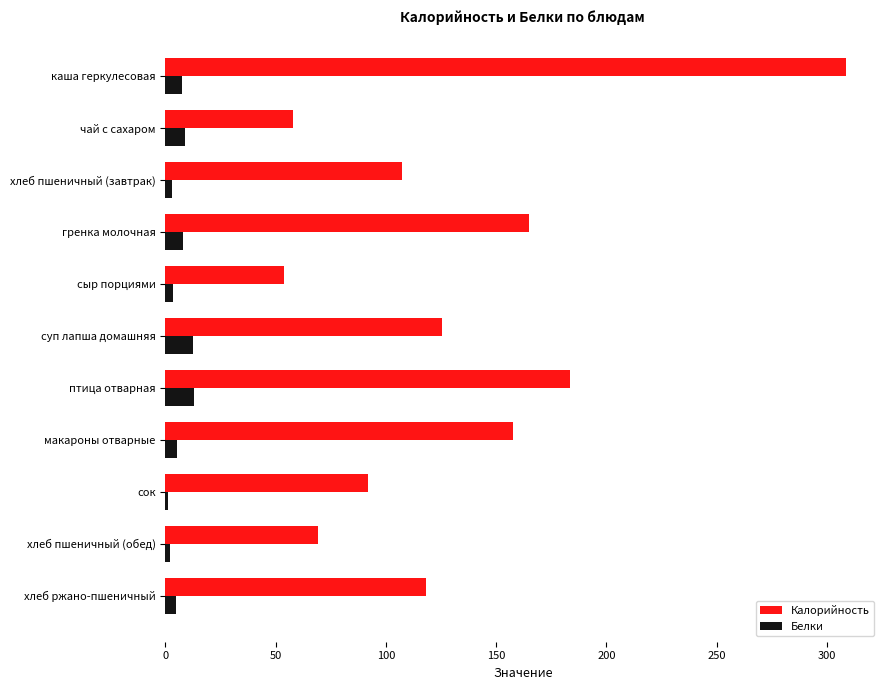

Which series has the widest spread of values?

Калорийность